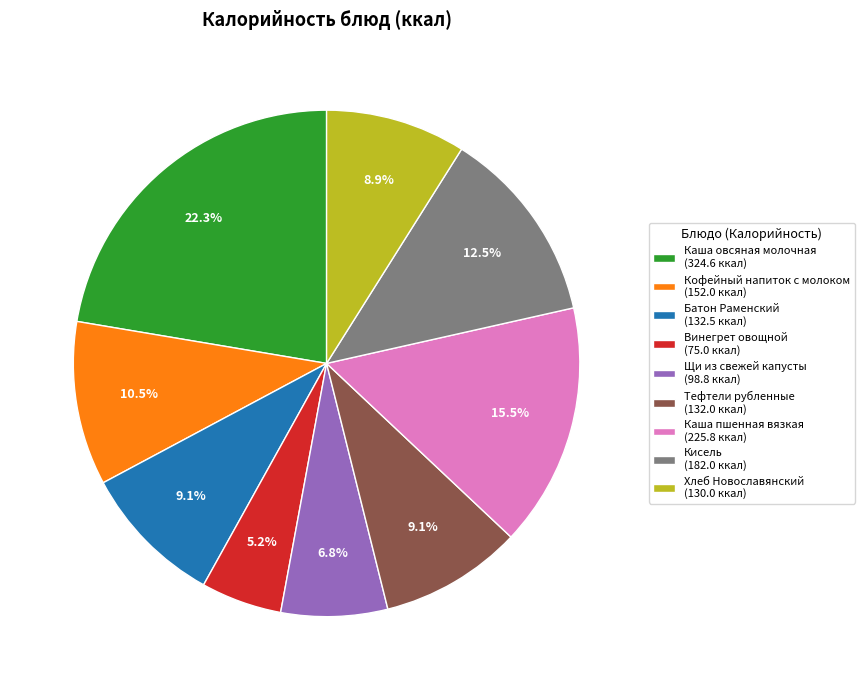

What percentage do Тефтели рубленные and Батон Раменский together represent?

18.2%